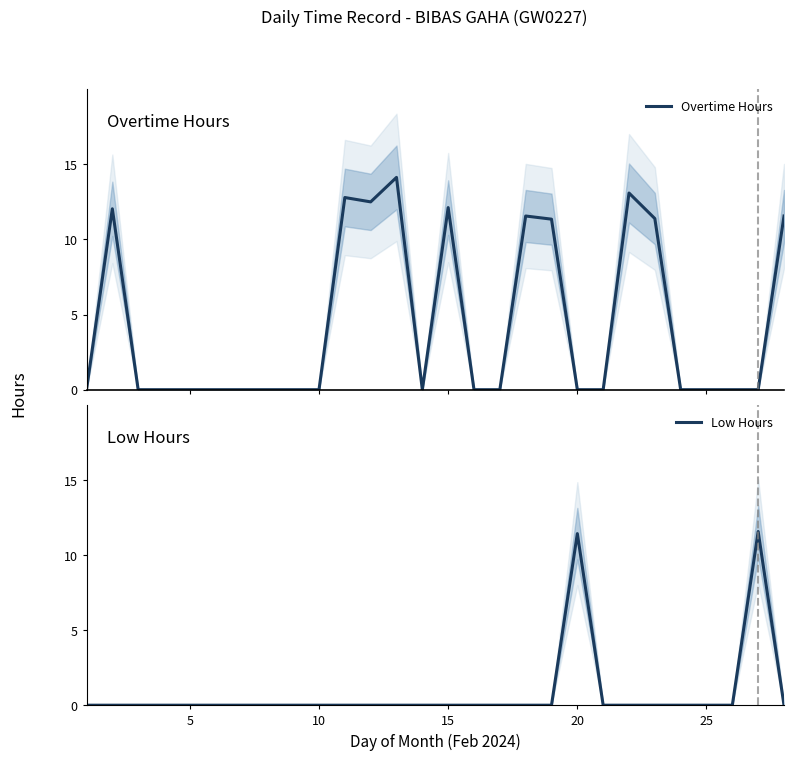

What is the highest value of the Overtime Hours series?

14.1